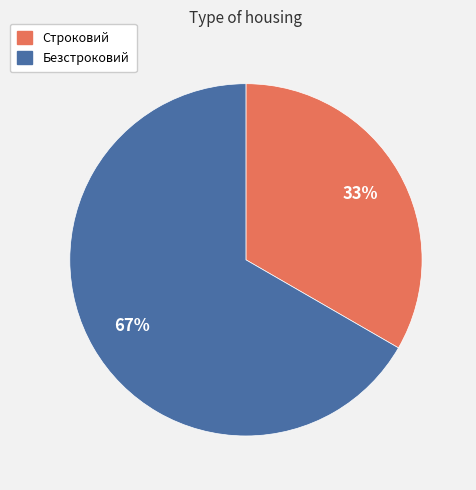

What is the largest slice in the pie chart?

Безстроковий